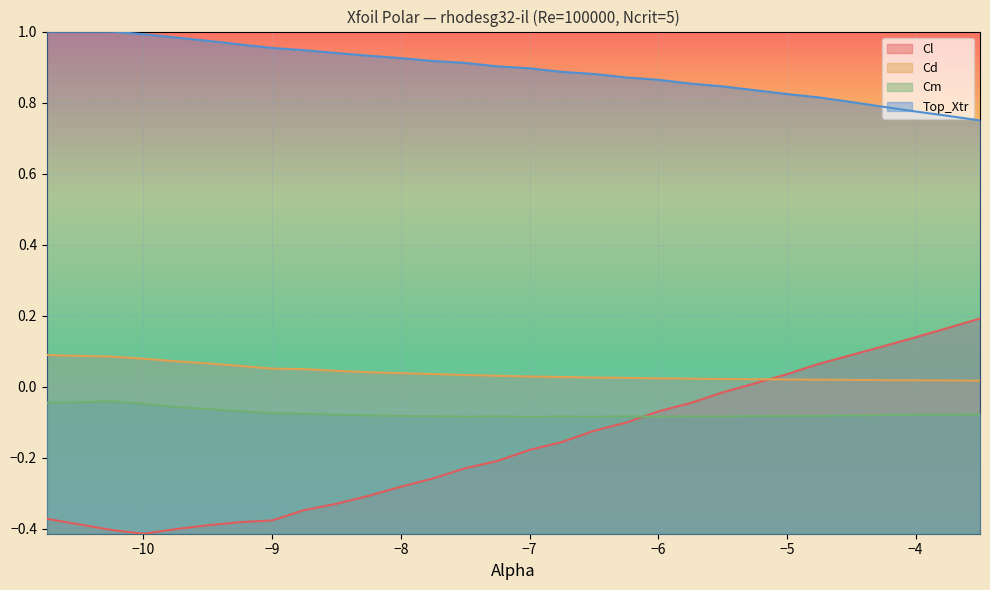

Is the value of Cl at -6.0 greater than the value of Cd at -5.5?

No